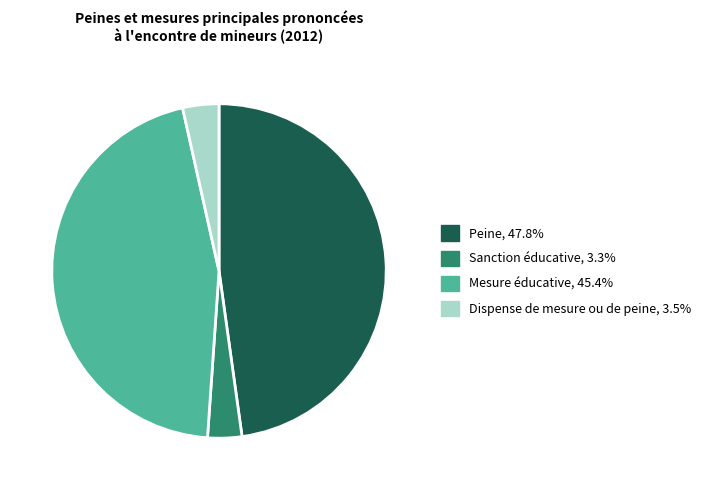

Count the number of slices in the pie.

4